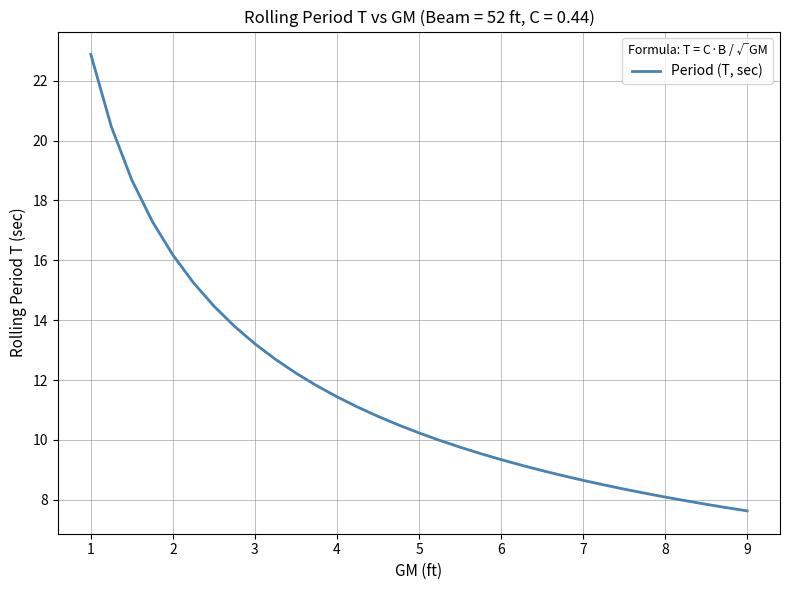

What is the smallest value displayed?

7.6